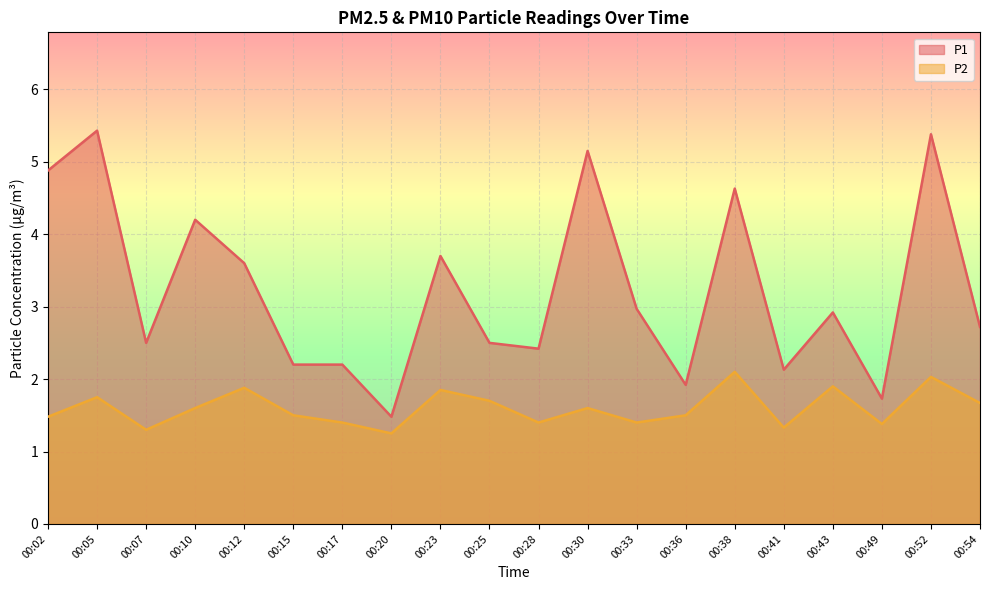

True or false: P2 has more than 1 points higher than both neighbors.

True